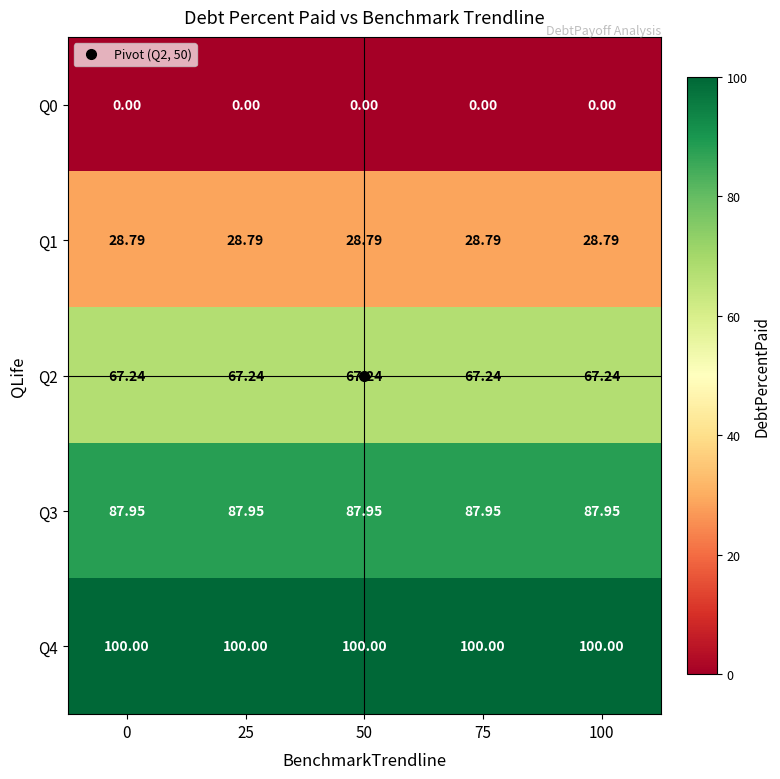

Reading right to left, list all the values displayed in this chart.

Q0: 100=0.0	75=0.0	50=0.0	25=0.0	0=0.0
Q1: 100=28.8	75=28.8	50=28.8	25=28.8	0=28.8
Q2: 100=67.2	75=67.2	50=67.2	25=67.2	0=67.2
Q3: 100=88.0	75=88.0	50=88.0	25=88.0	0=88.0
Q4: 100=100.0	75=100.0	50=100.0	25=100.0	0=100.0